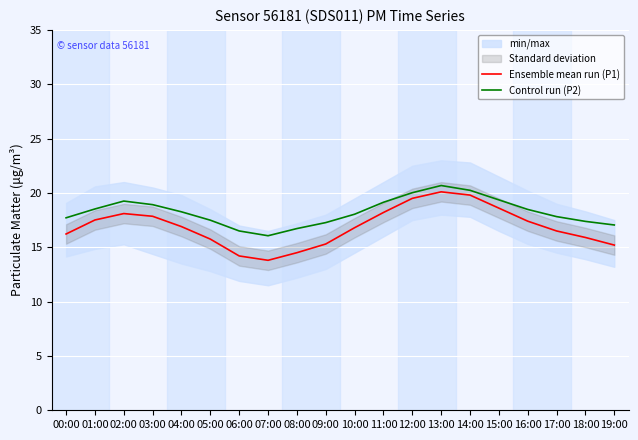

At which category is the sum across all series the highest?

13:00